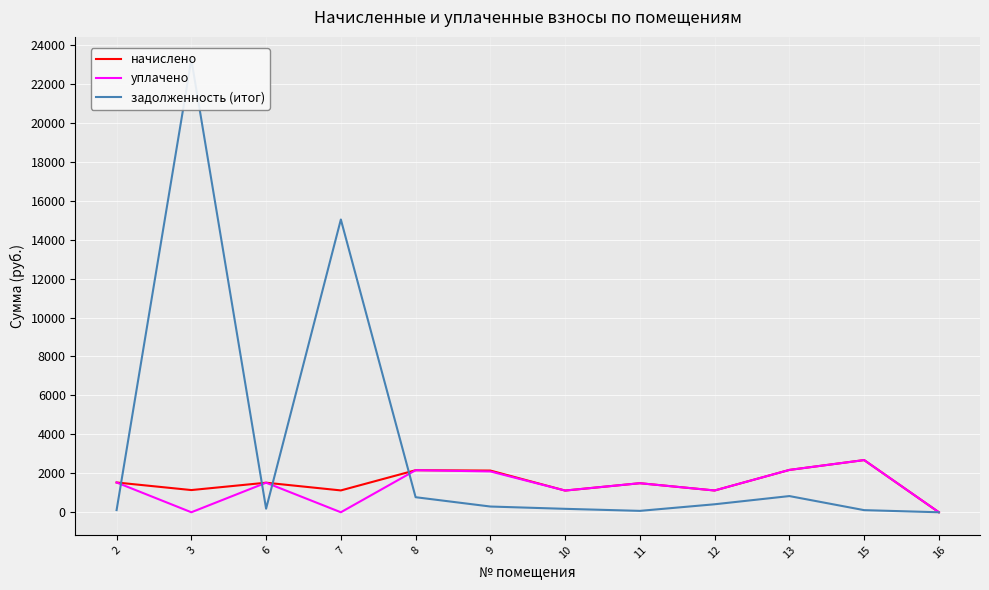

The уплачено series shows -922.6 at 3. True or false?

False